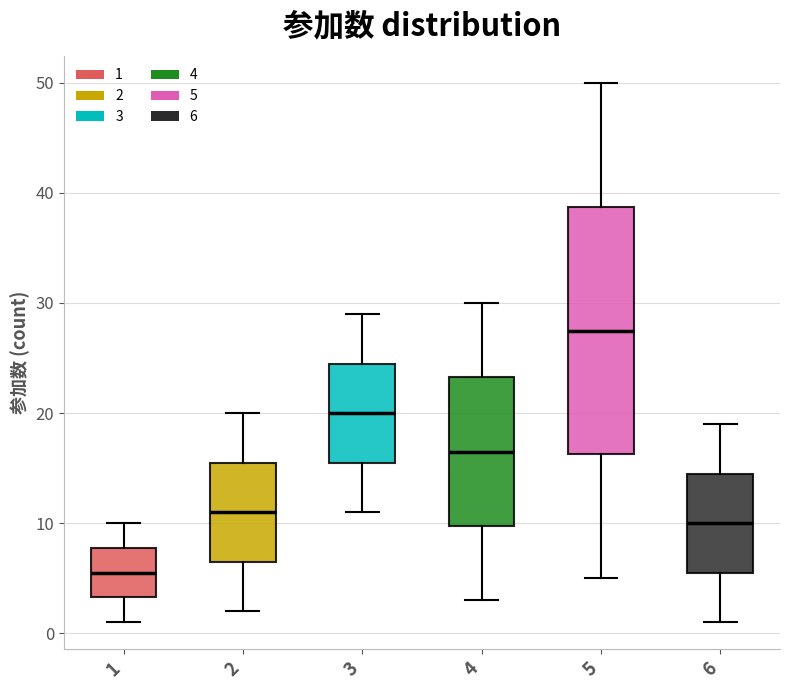

Reading left to right, read every box against the y-axis: the position of its median line, the range the box covers, and the ends of its whiskers. The values are not printed on the chart, so give them approximately, as read against the axis.

1: median 6, box 3 to 8, whiskers 1 to 10
2: median 11, box 7 to 16, whiskers 2 to 20
3: median 20, box 16 to 25, whiskers 11 to 29
4: median 17, box 10 to 23, whiskers 3 to 30
5: median 28, box 16 to 39, whiskers 5 to 50
6: median 10, box 6 to 15, whiskers 1 to 19